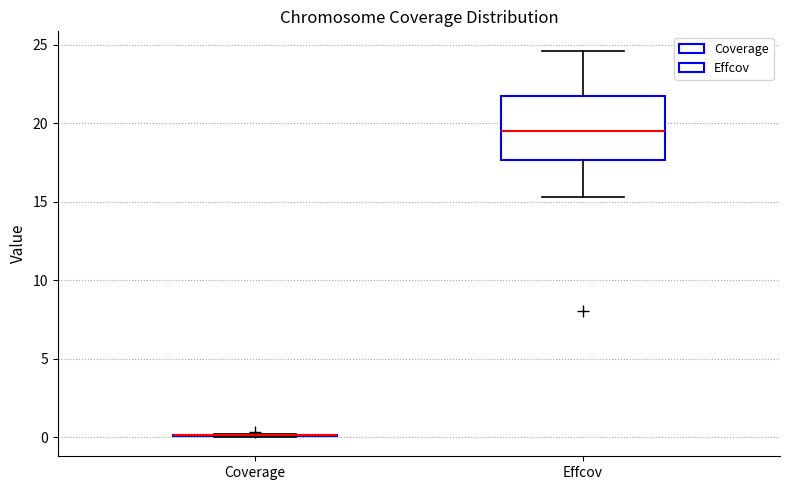

Comparing the boxes themselves (not the whiskers), which one is the tallest?

Effcov